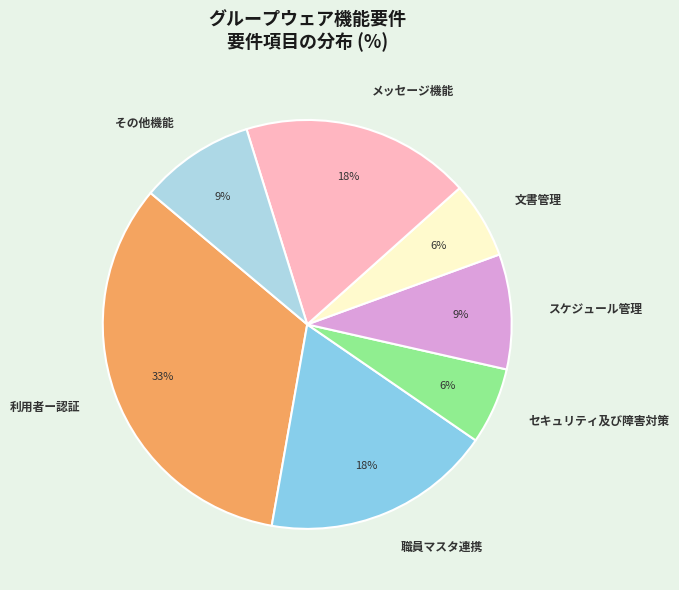

Is it true that セキュリティ及び障害対策 is 6% of the pie?

True